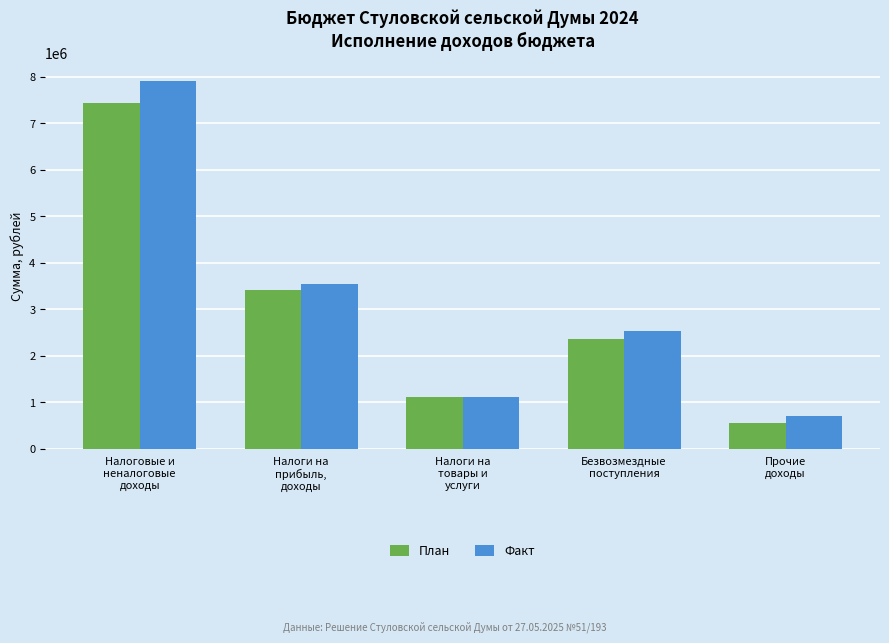

At Прочие
доходы, list the series in order from largest to smallest.

Факт, План